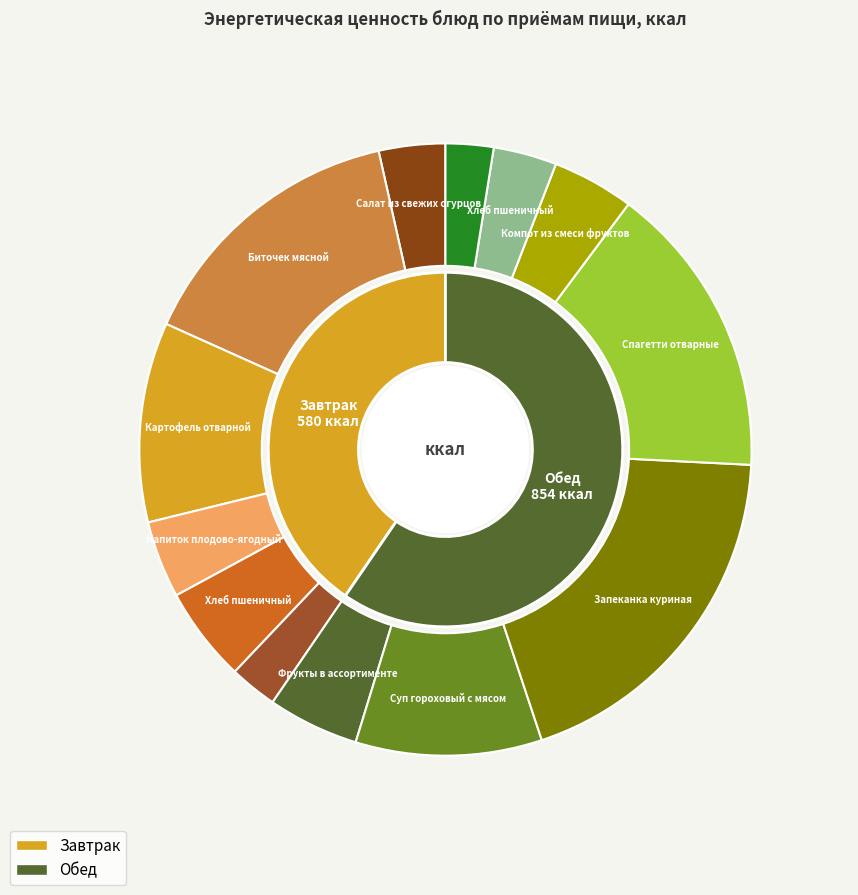

Rank the categories by value from lowest to highest.

Завтрак, Обед